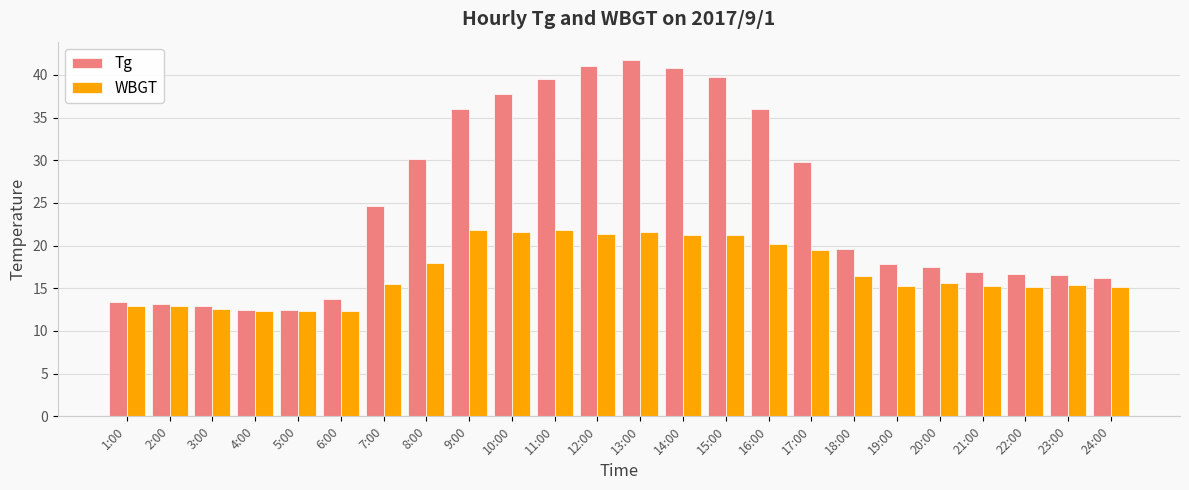

What is the value of the Tg bar at the 15th from the left?

39.7